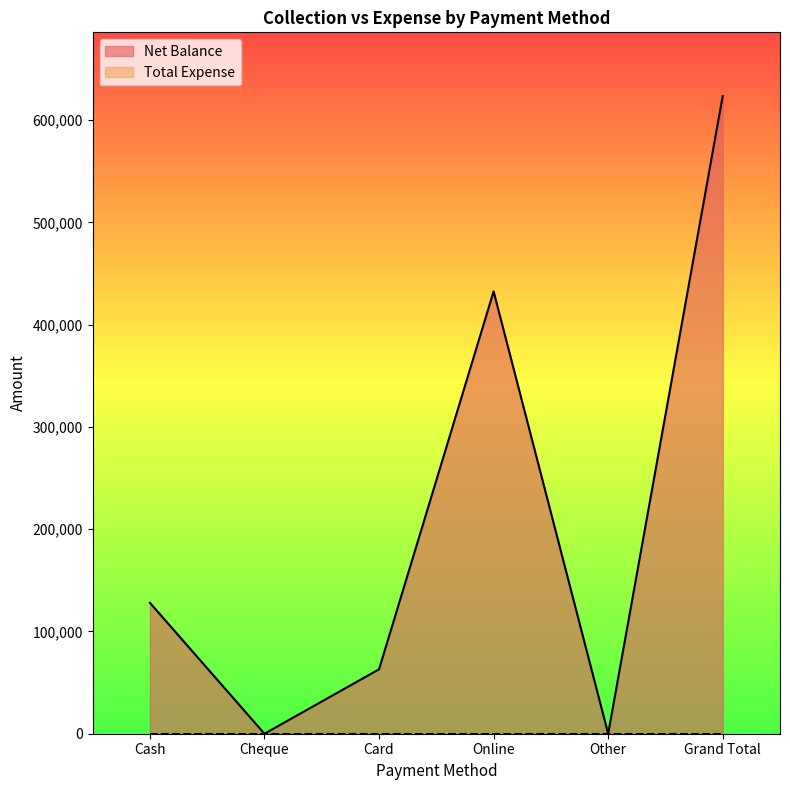

Count the number of data series in this chart.

2